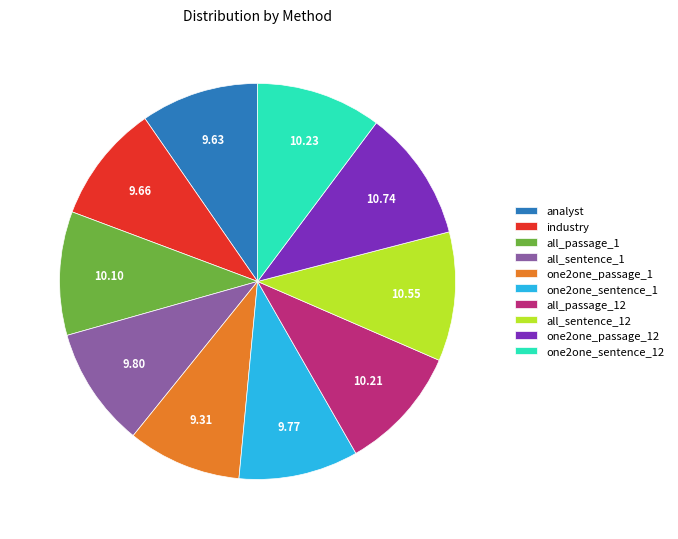

Combined, do all_passage_12 and one2one_passage_12 account for over 50%?

No